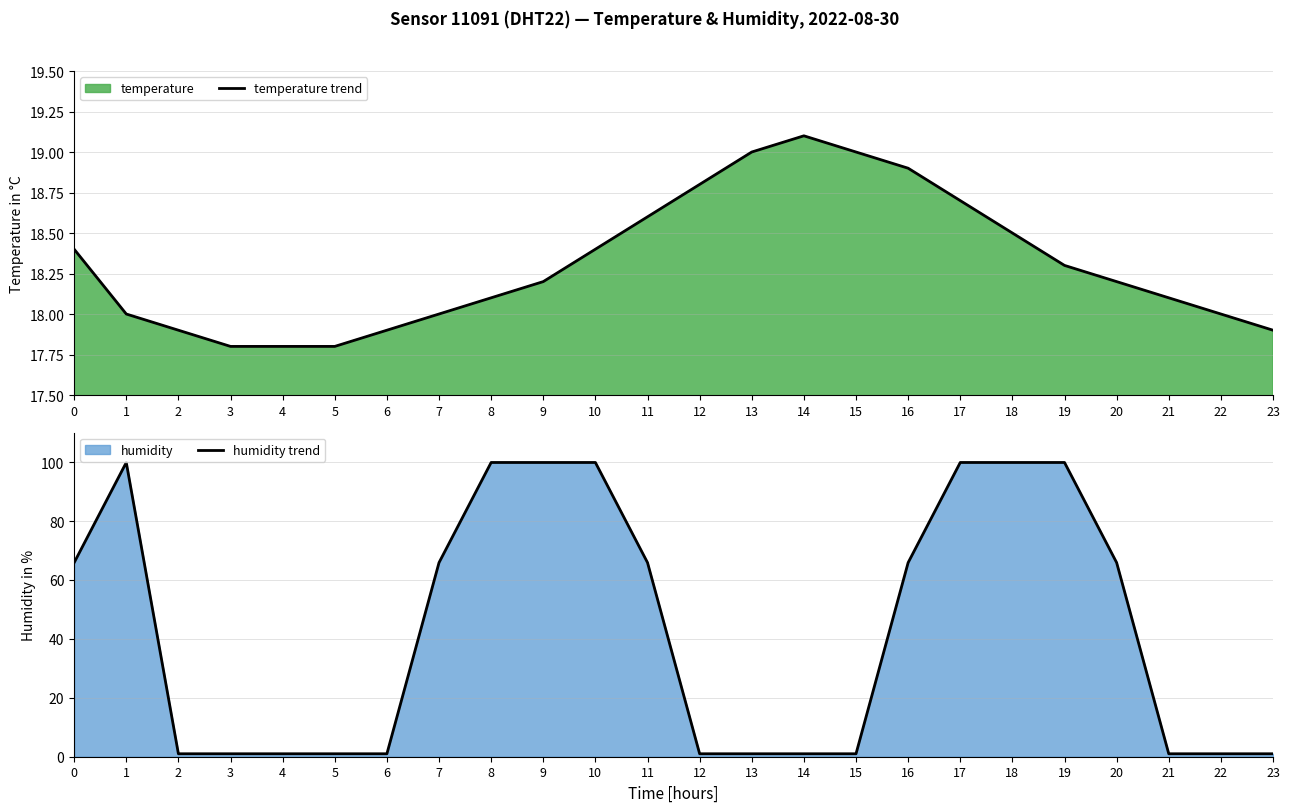

What is the average value of the humidity trend series?

43.4